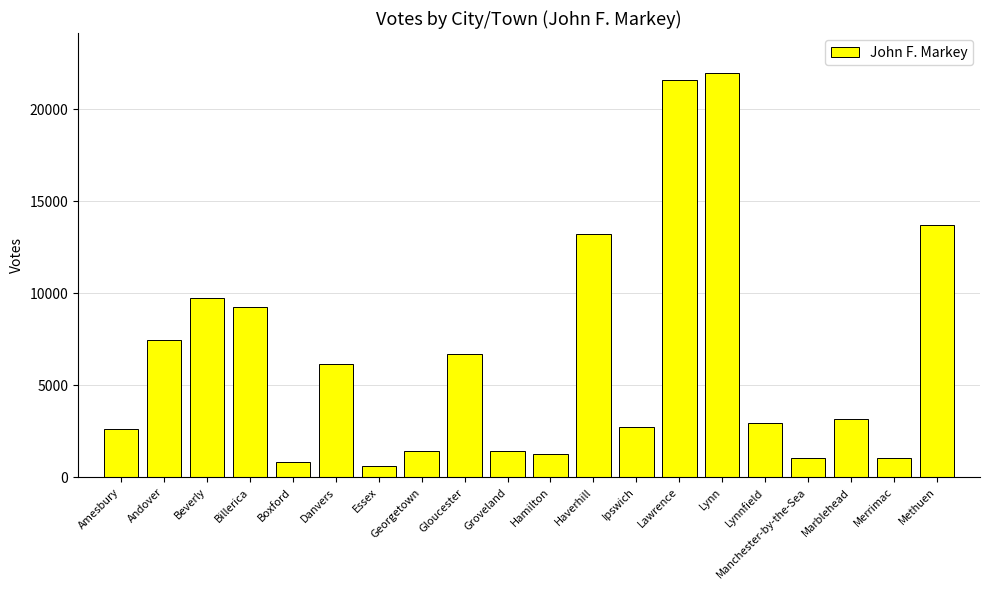

What is the value of the 6th bar from the left?

6136